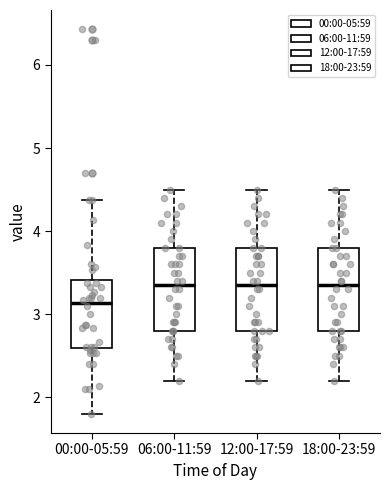

Where does the lower whisker of the box for 18:00-23:59 end on the y-axis? The values are not printed on the chart, so give them approximately, as read against the axis.

2.2